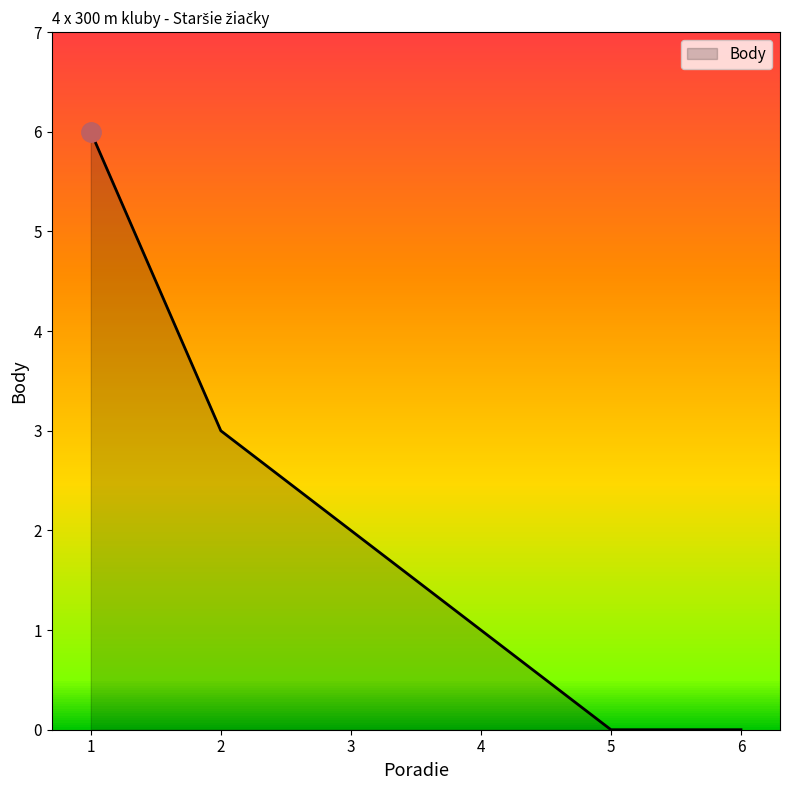

The chart shows a value of 3 at 3. True or false?

False